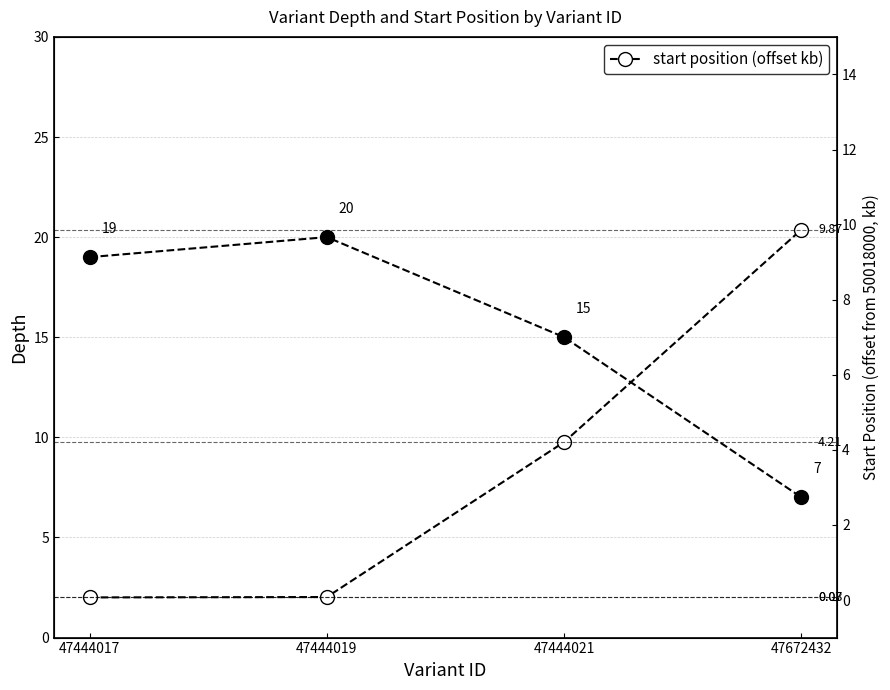

What is the total value across all series at 47444021?

19.2